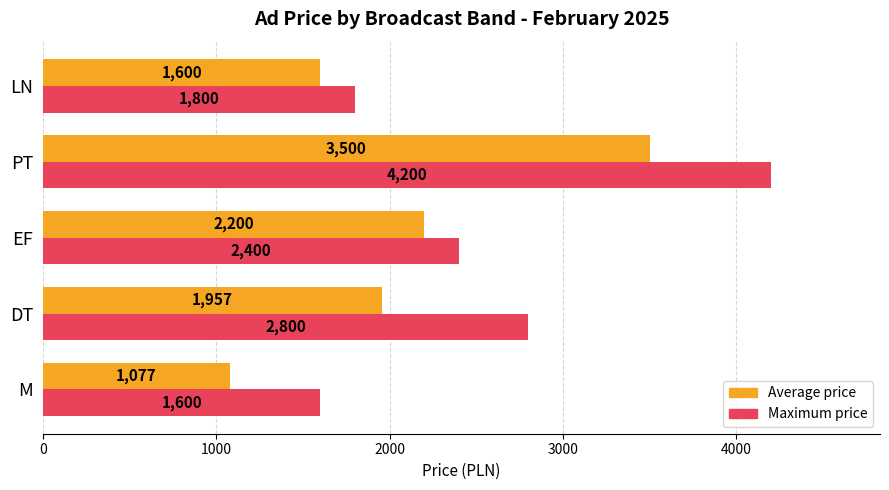

What is the difference between the maximum and minimum values in the Average price series?

2423